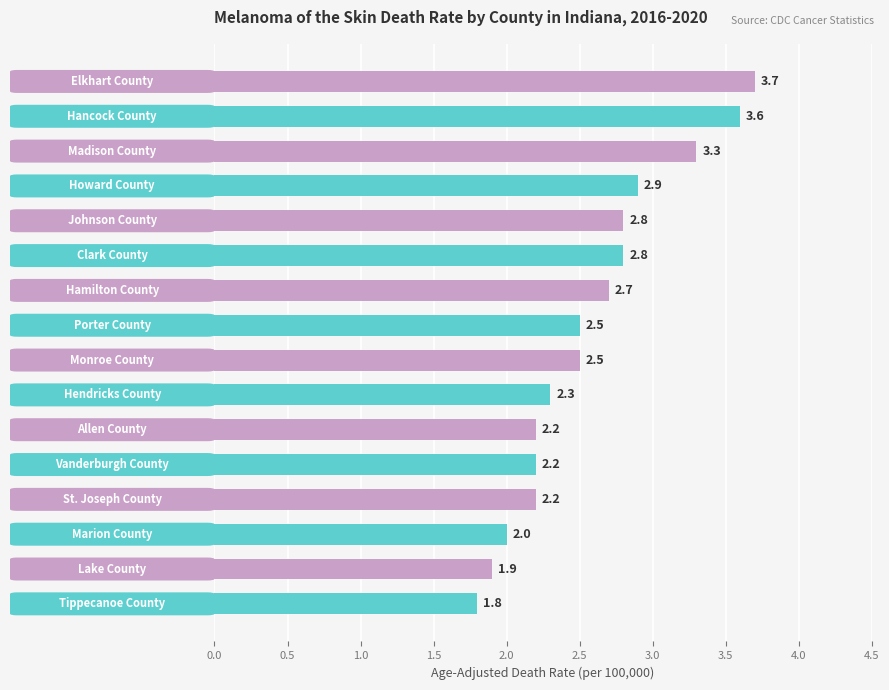

What is the average value?

2.6